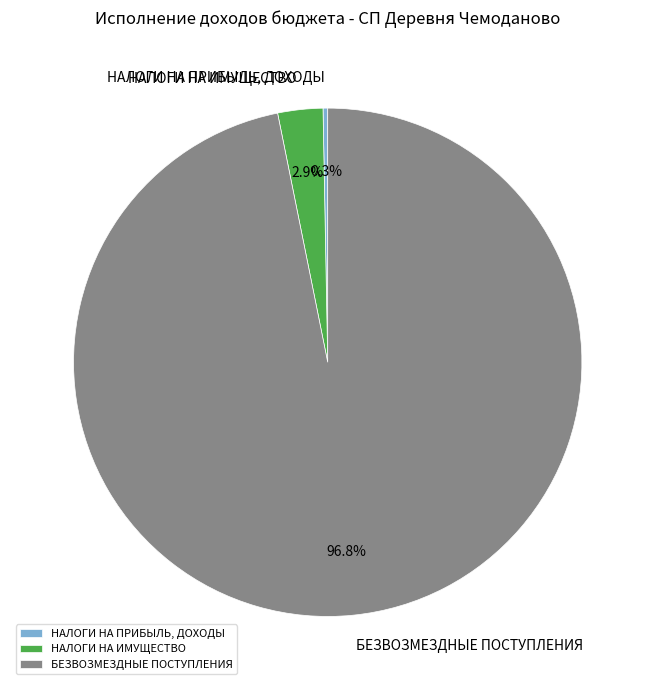

Does any single category account for the majority?

Yes